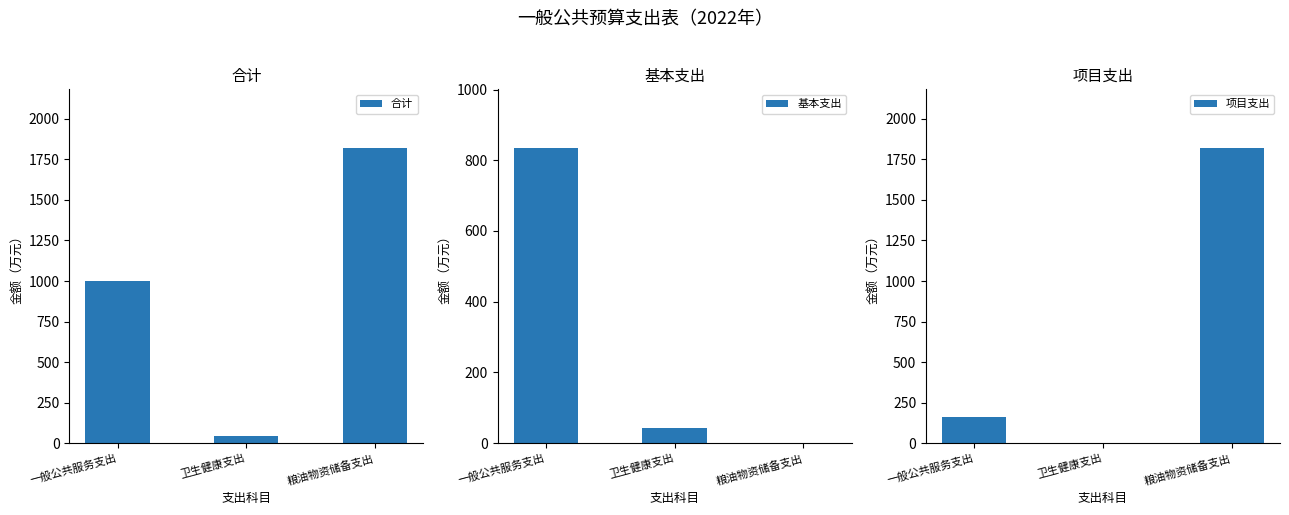

What is the value of the 项目支出 bar at the 3rd from the left?

1818.3